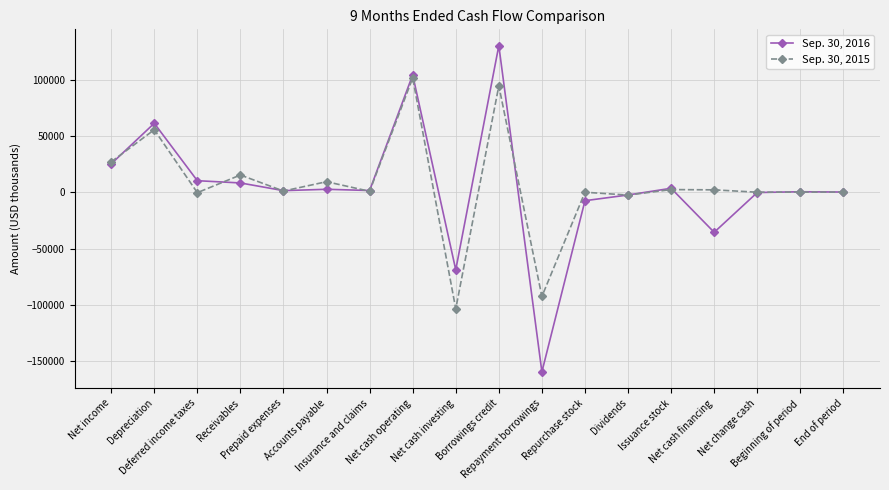

Which series has the largest range (max minus min)?

Sep. 30, 2016